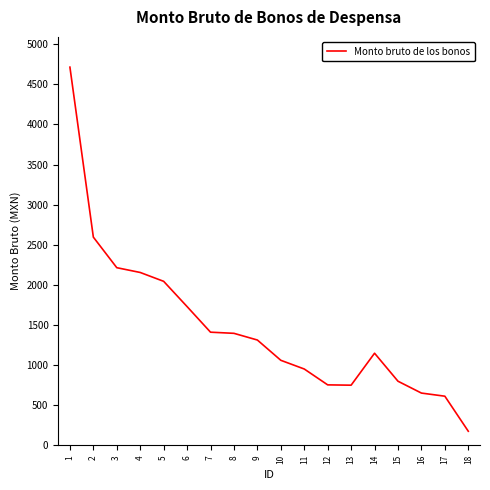

What is the difference between the maximum and minimum values?

4538.5